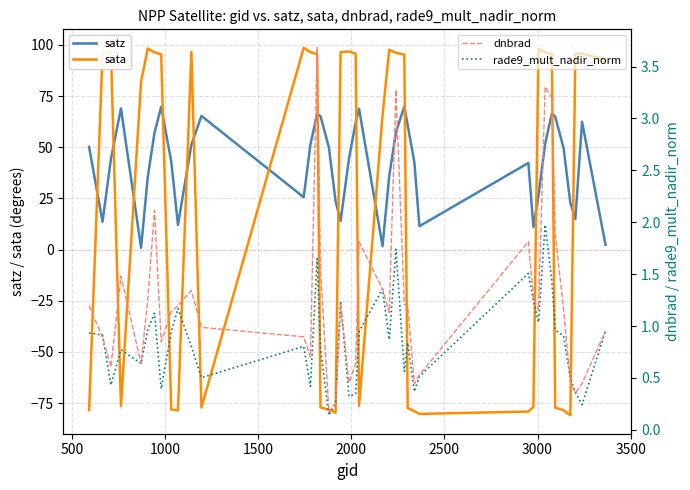

After their last crossing, which series has the higher values: sata or satz?

sata